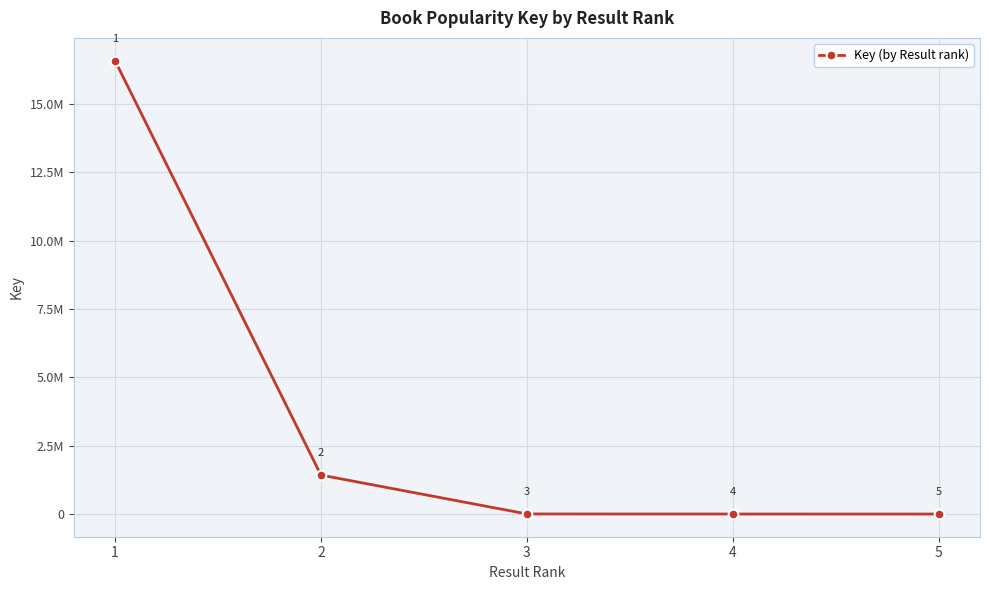

What is the sum of all values?

18015098